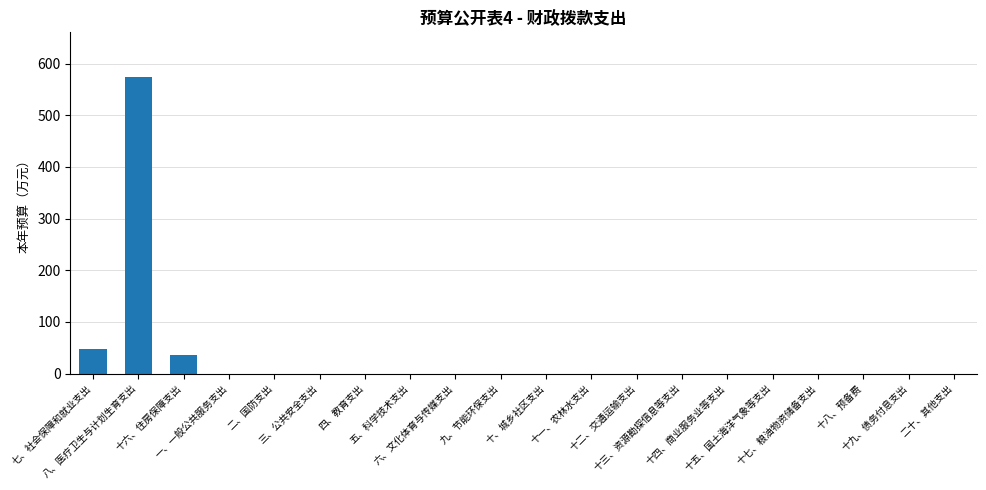

What is the sum of all values?

656.9